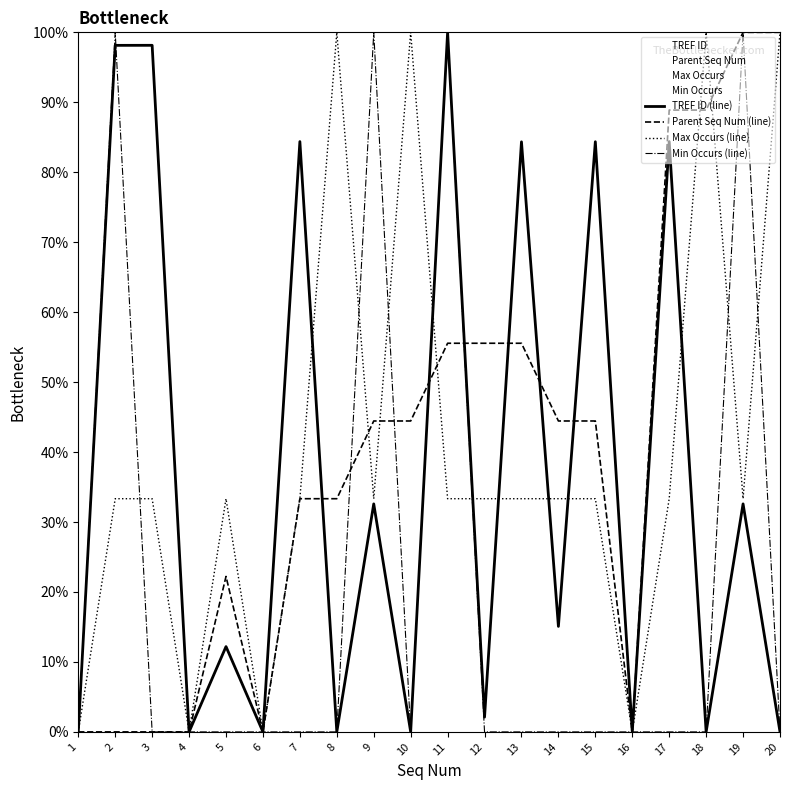

True or false: TREF ID (line) has a value of 0.7 at 1.

False